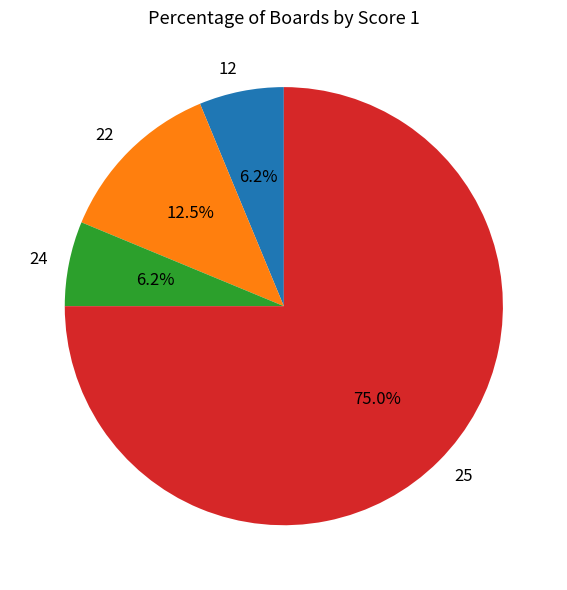

Between 12 and 25, which is larger?

25